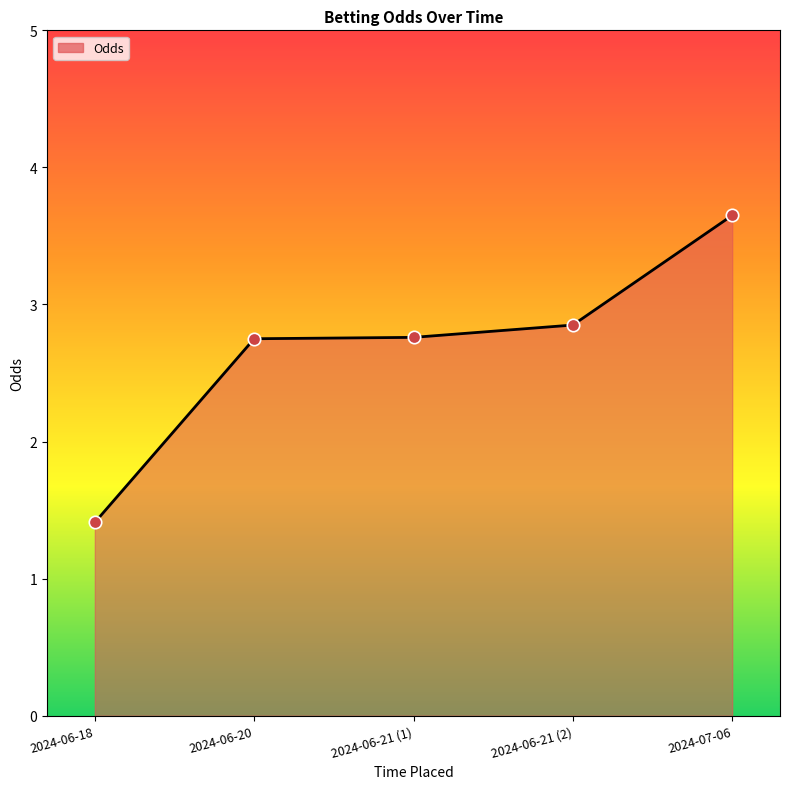

What is the change in value from 2024-06-18 to 2024-06-21 (2)?

+1.4